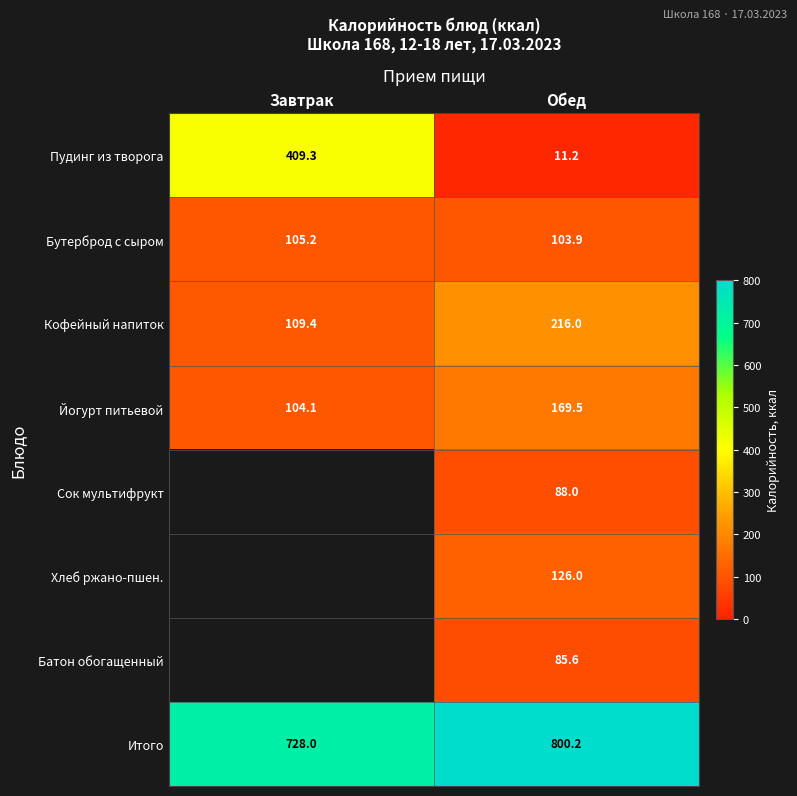

List the labels in order of Бутерброд с сыром value, largest first.

Завтрак, Обед